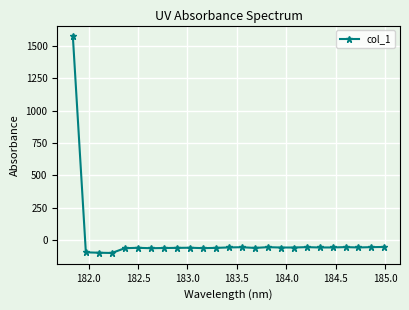

What is the value of the 4th point from the left?

-98.1